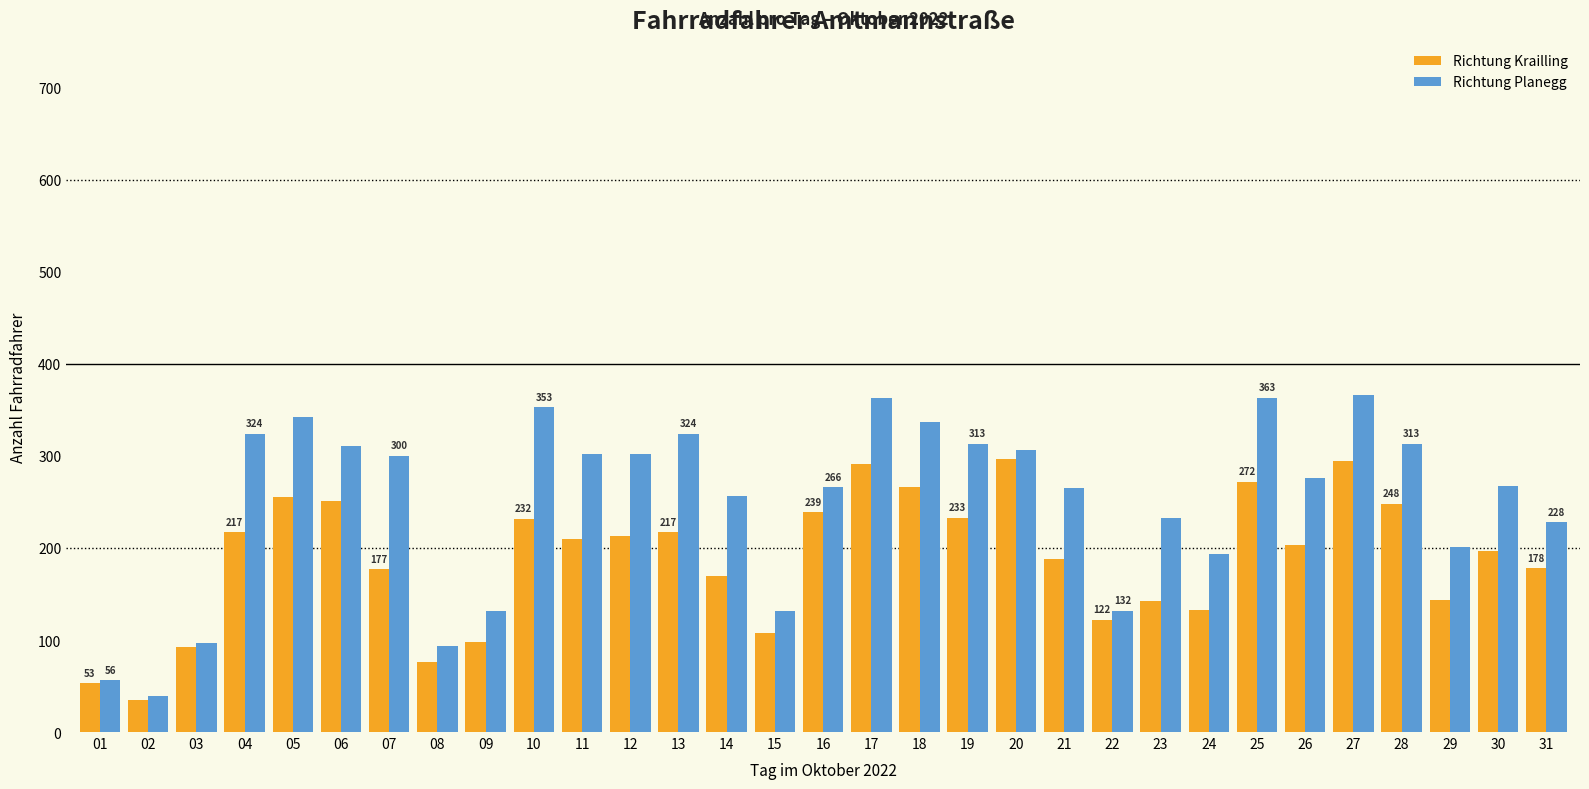

What is the total value across all series at 02?

74